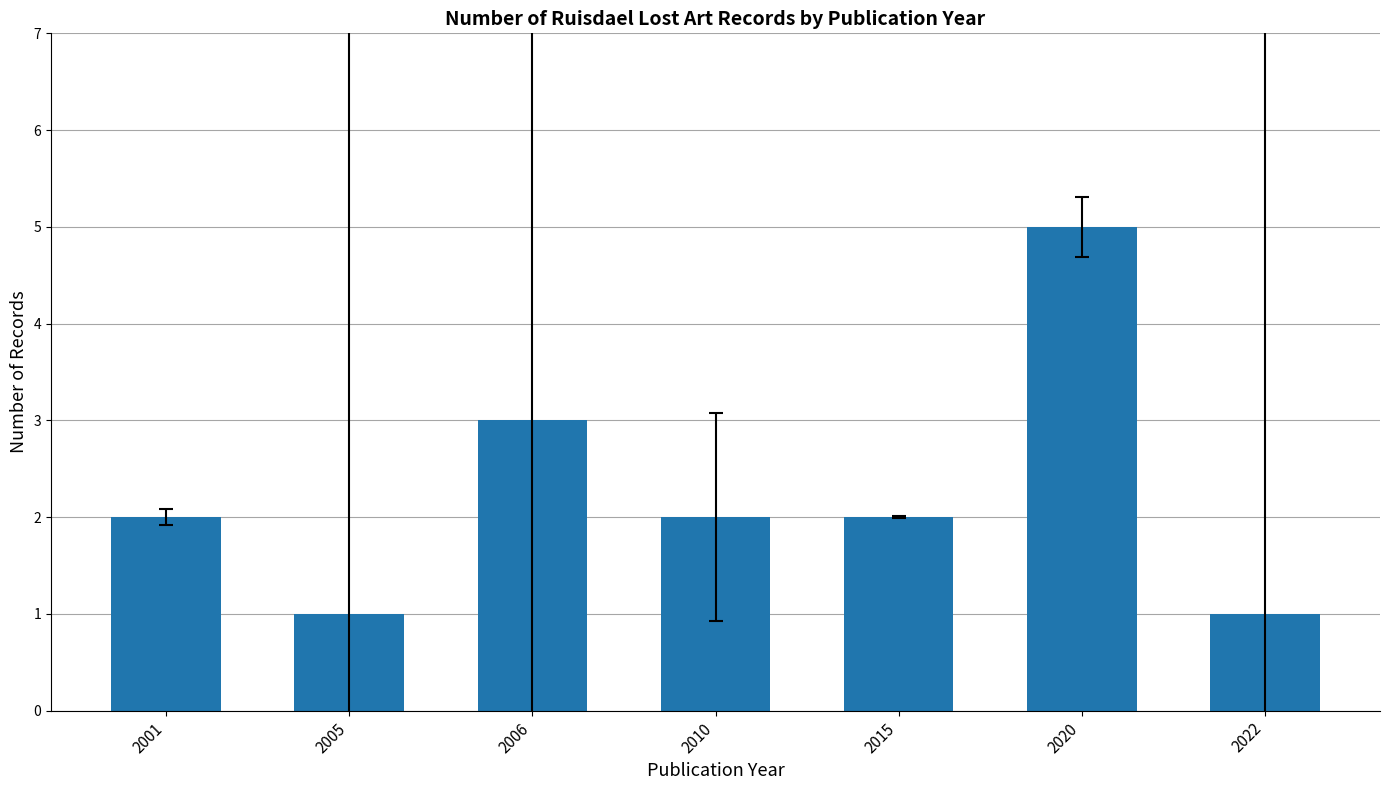

What is the maximum value shown in the chart?

5